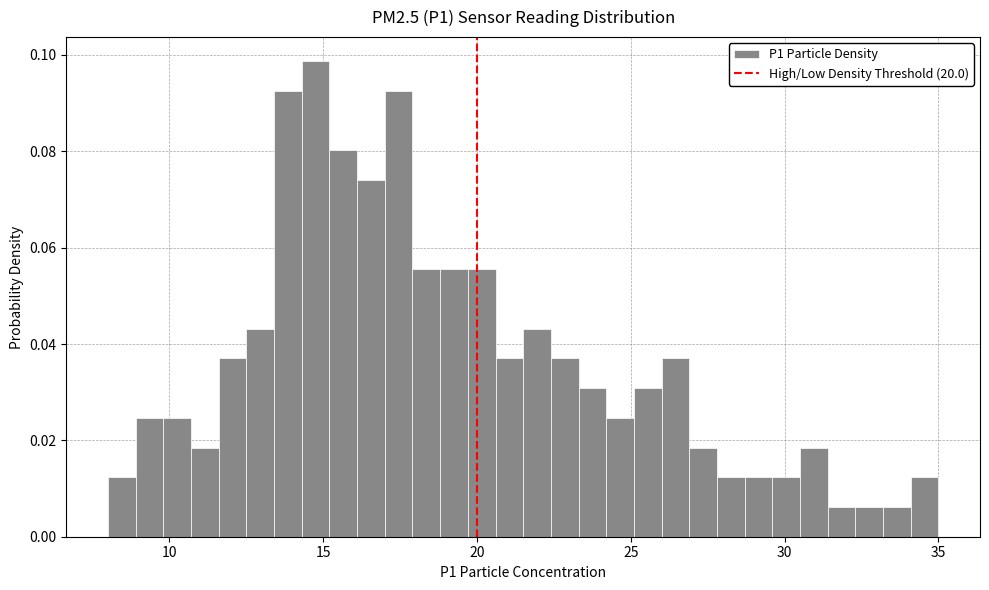

Around what value on the x-axis is the tallest bar? Give the approximate position of its centre, as read against the axis.

15.0